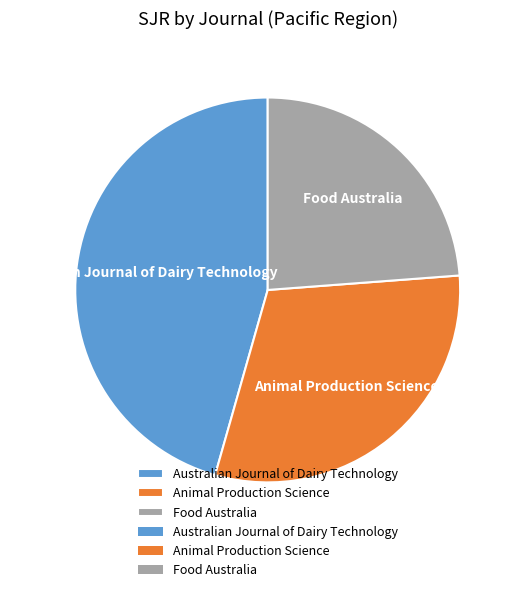

Is there any slice that represents more than half of the pie?

No